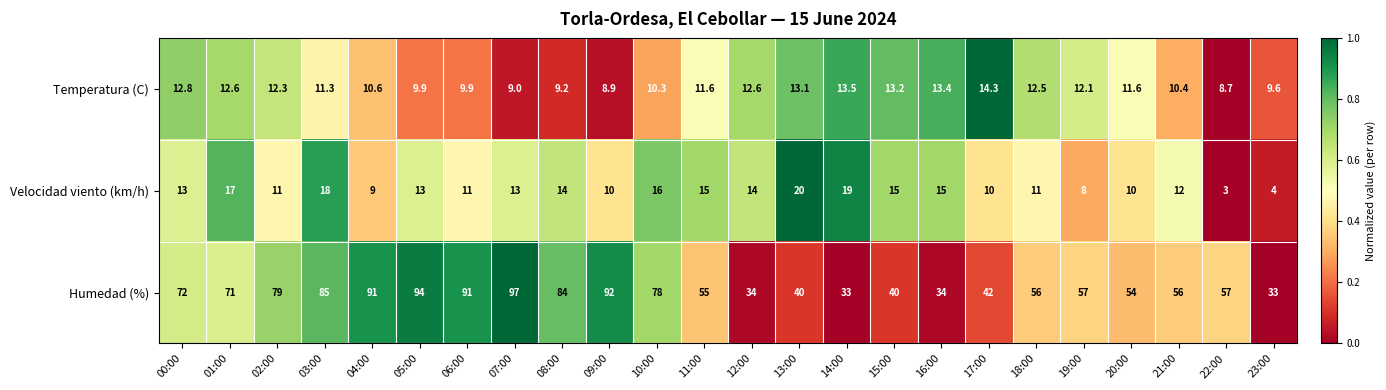

How many values in the Temperatura (C) series exceed 11?

14